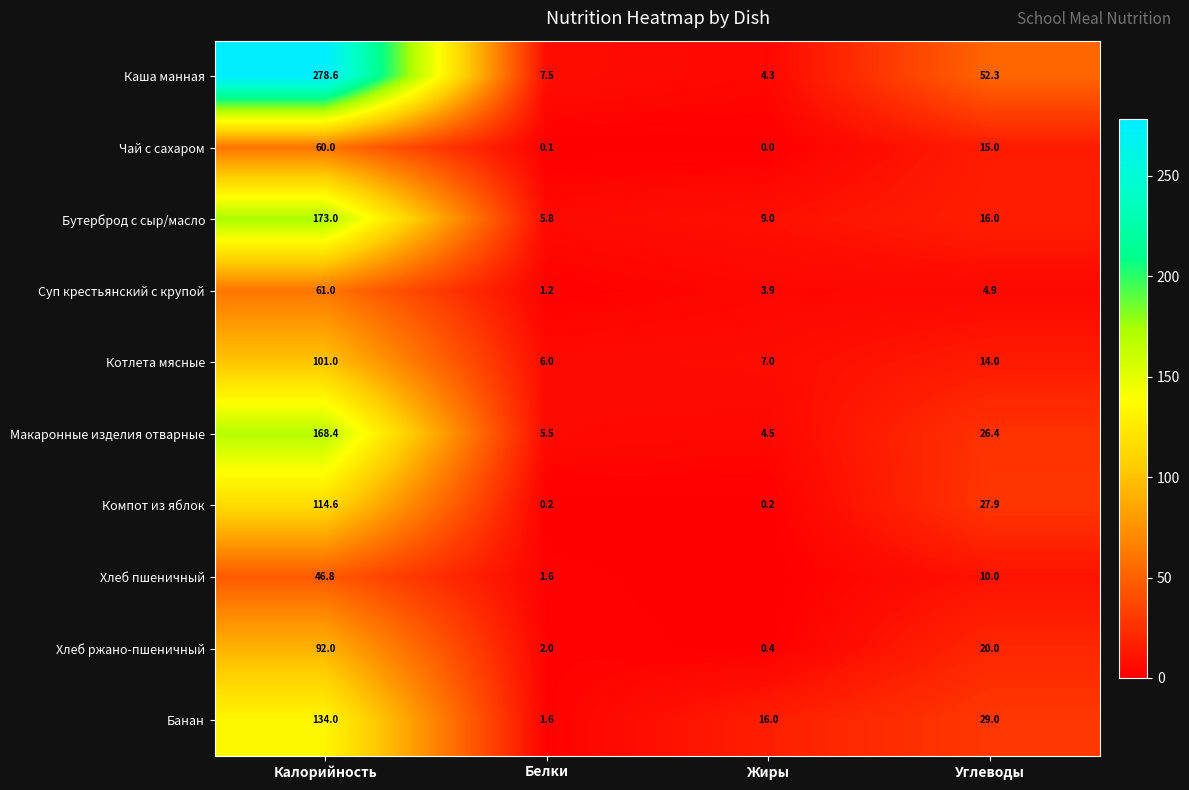

Which category has the highest value in the Банан series?

Калорийность